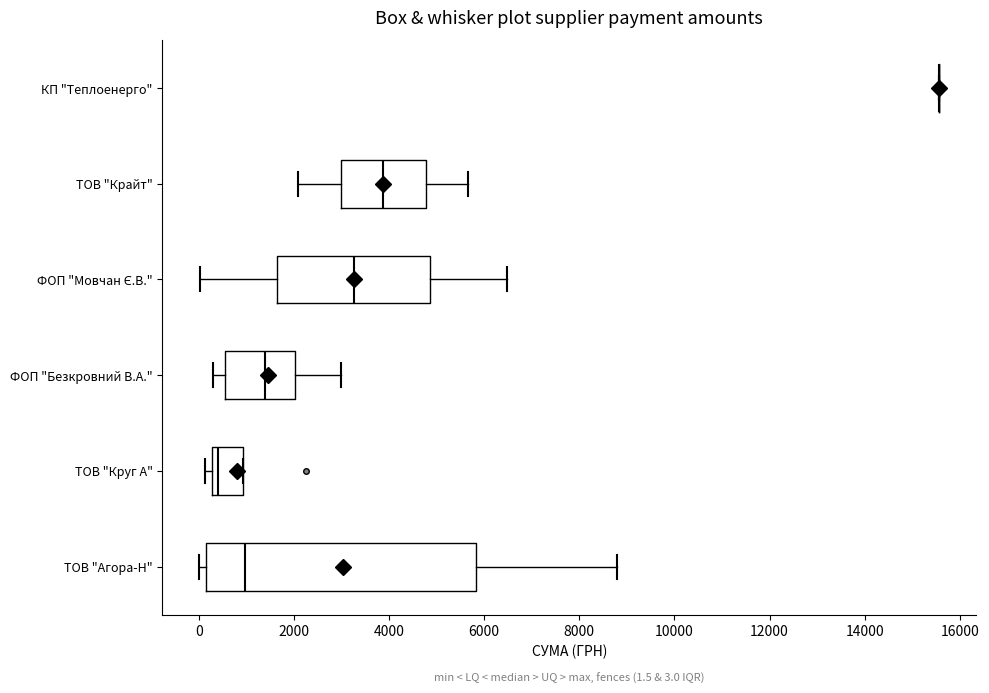

Comparing the boxes themselves (not the whiskers), which one is the widest?

ТОВ "Агора-Н"